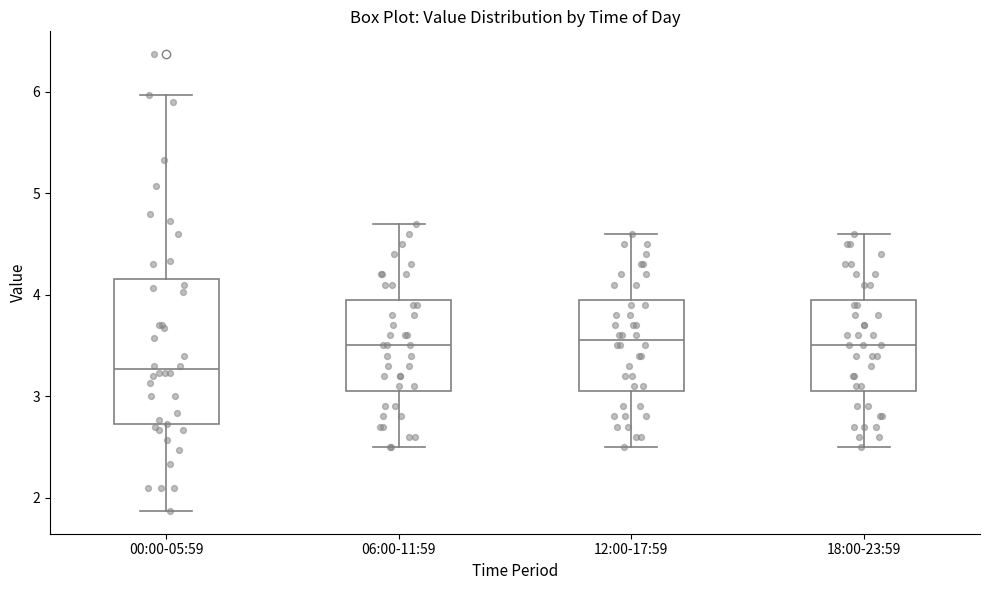

Which box has the lowest median line?

00:00-05:59